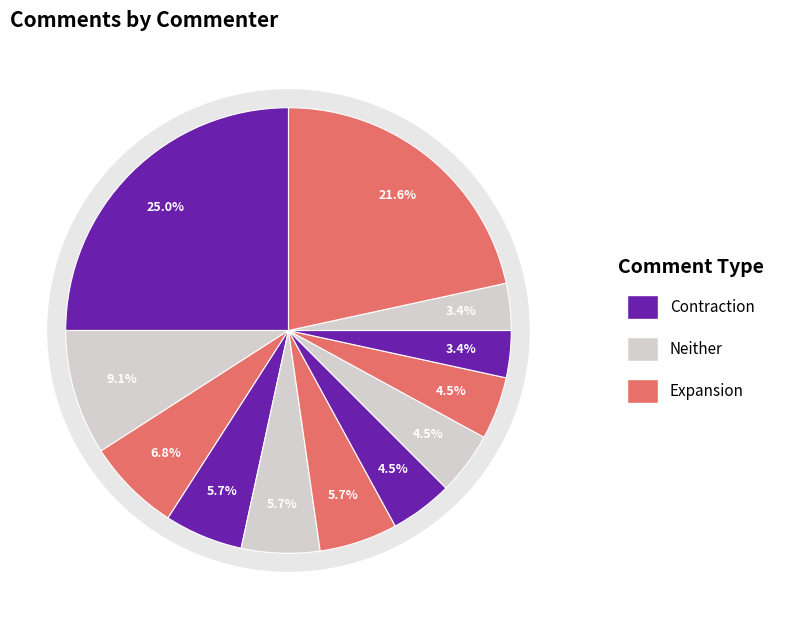

To the nearest percent, what portion does Kazuto Yano represent?

6%